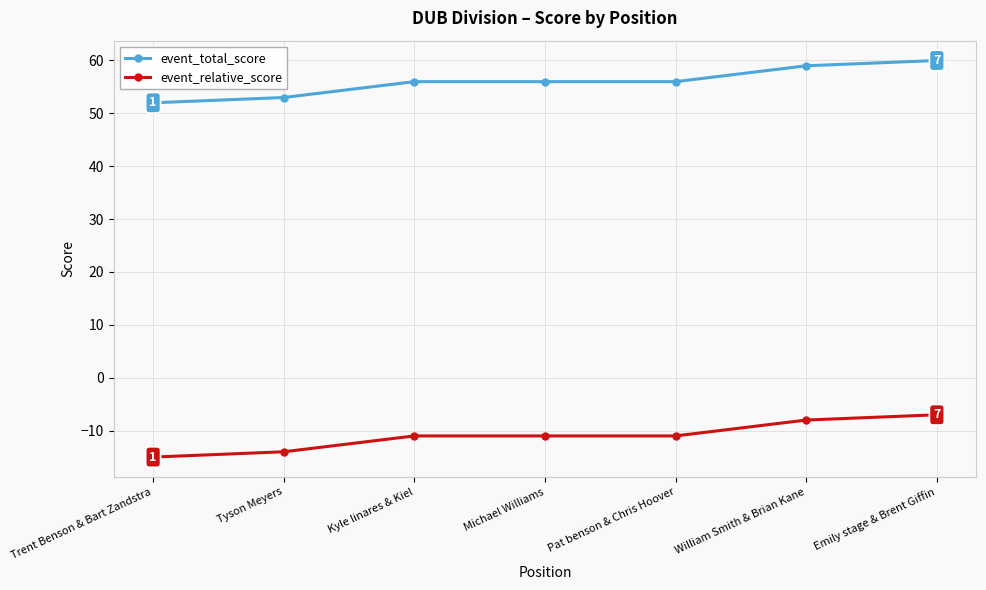

True or false: event_relative_score and event_total_score intersect in this chart.

False